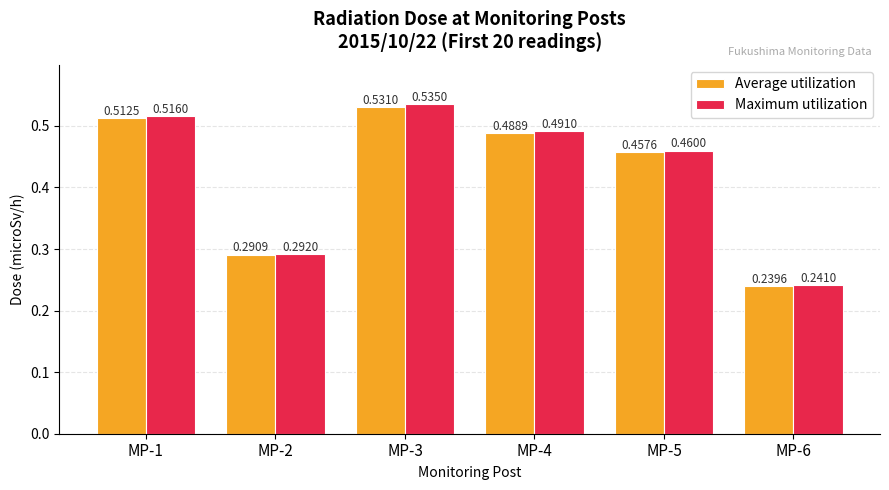

Is the value of Maximum utilization at MP-1 greater than the value of Average utilization at MP-3?

No